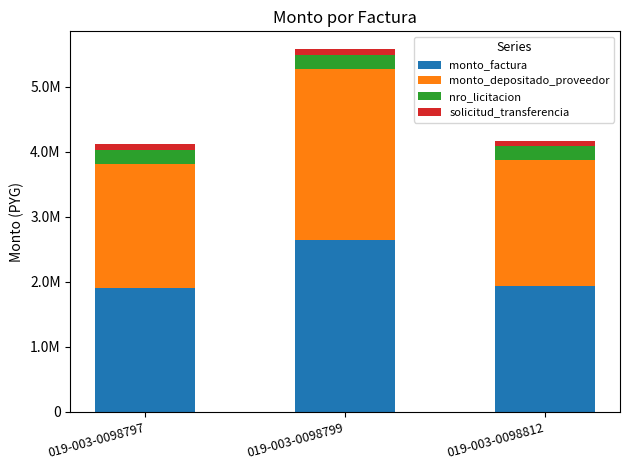

What are all the series names shown in the legend?

monto_factura, monto_depositado_proveedor, nro_licitacion, solicitud_transferencia